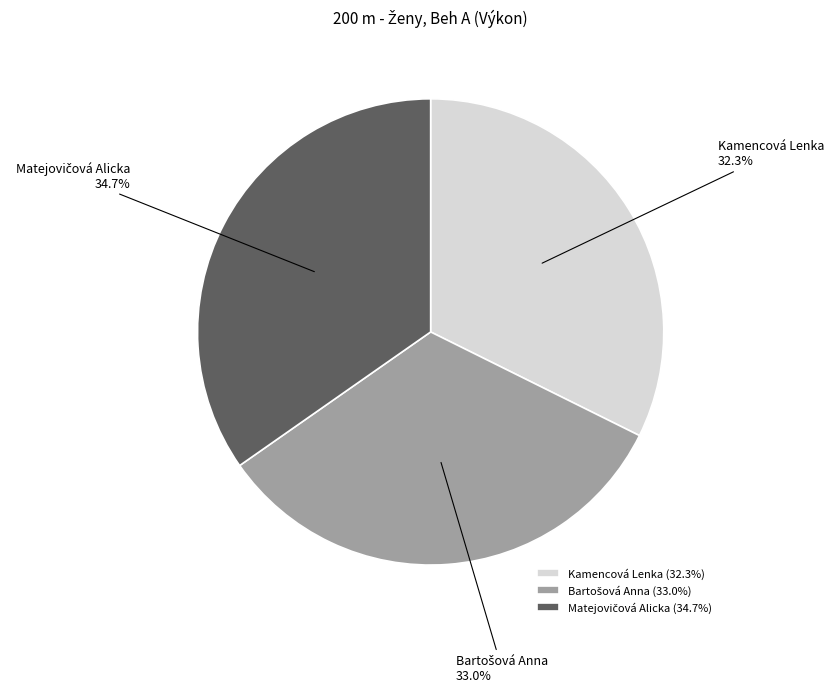

Is there a majority slice in this chart?

No